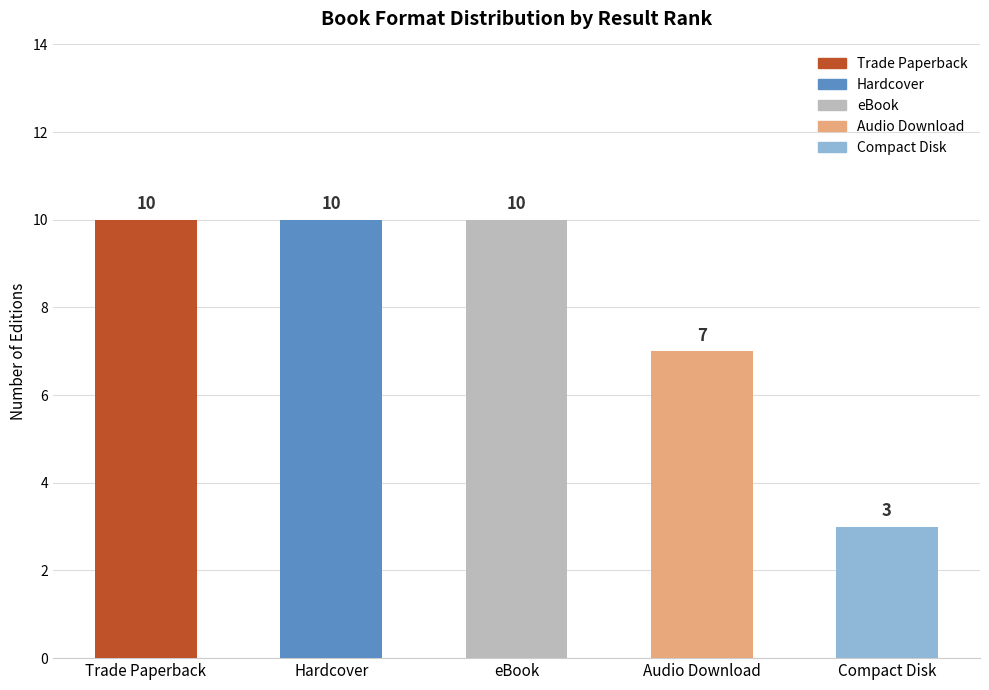

Approximately how many times larger is the value at Audio Download compared to Compact Disk?

2.3